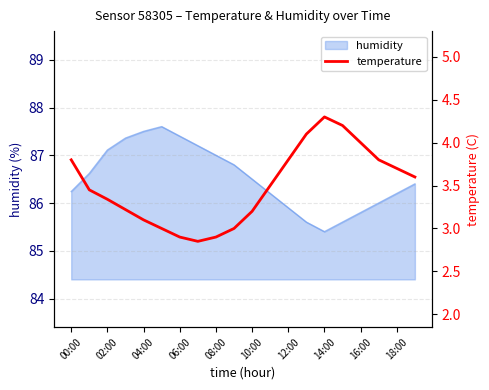

The humidity series shows 85.4 at 14:00. True or false?

True